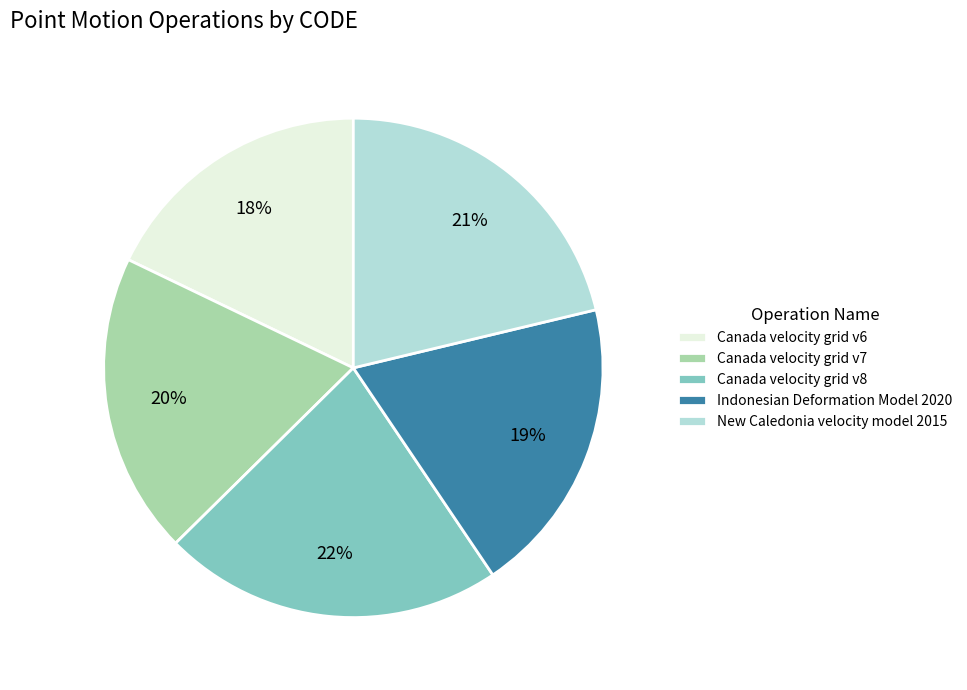

Is the sum of Canada velocity grid v6 and Canada velocity grid v8 greater than half?

No